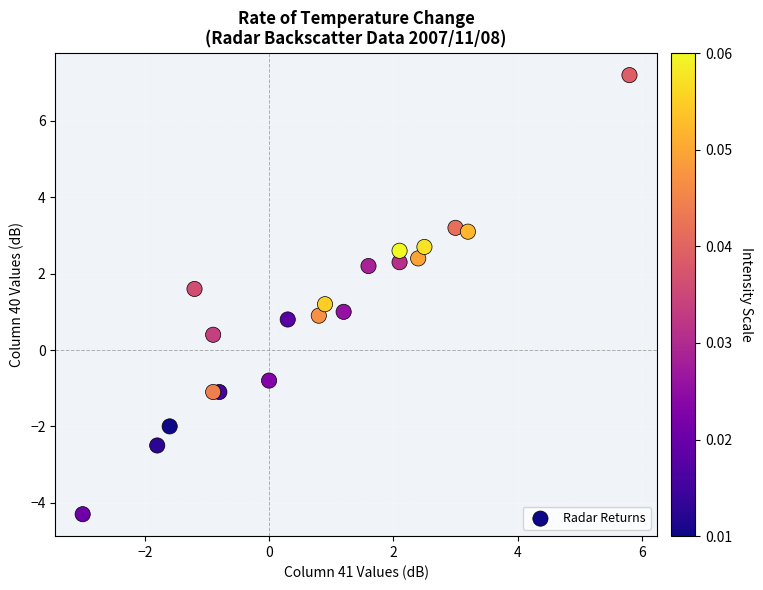

What is the range of Y values (max minus min)?

11.5